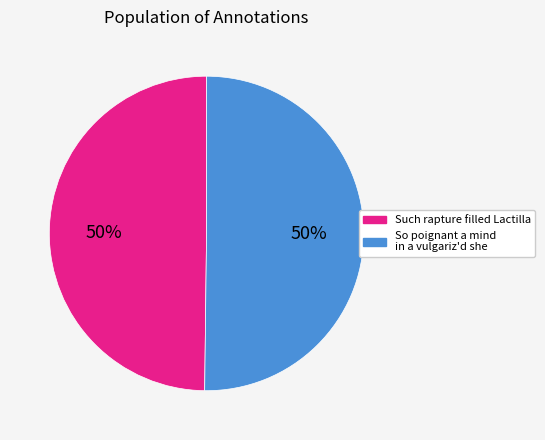

Approximately how many times larger is the value at Such rapture filled Lactilla compared to So poignant a mind in a vulgariz'd she?

1.0